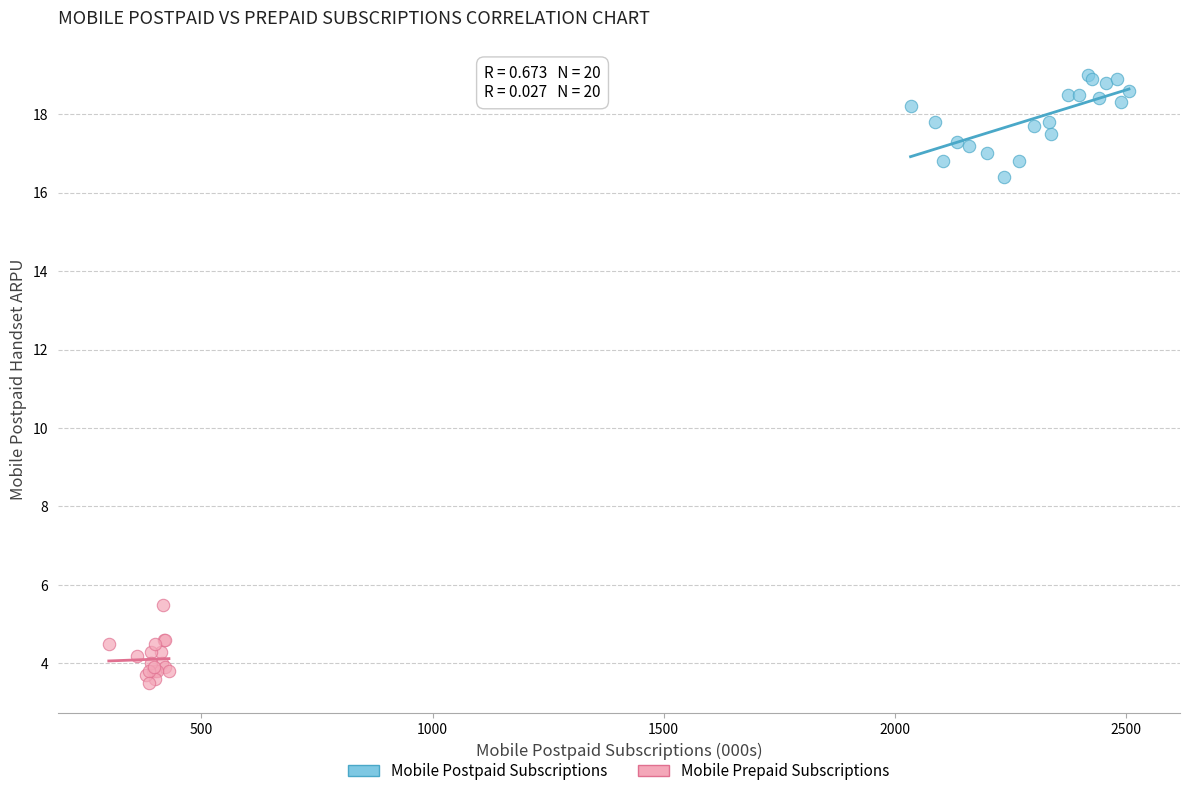

Which series reaches the maximum Y coordinate?

Mobile Postpaid Subscriptions